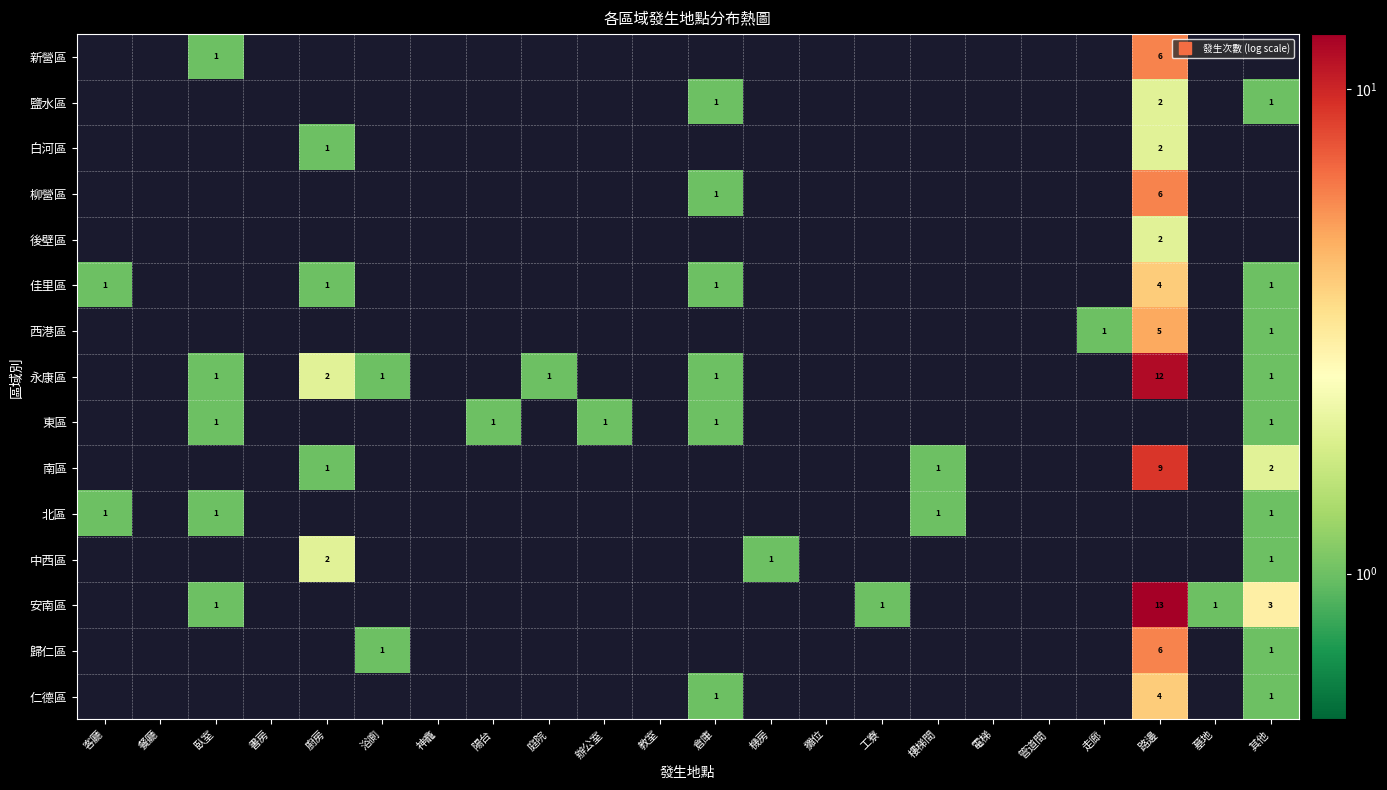

What is the approximate value of 仁德區 at 路邊?

4.0